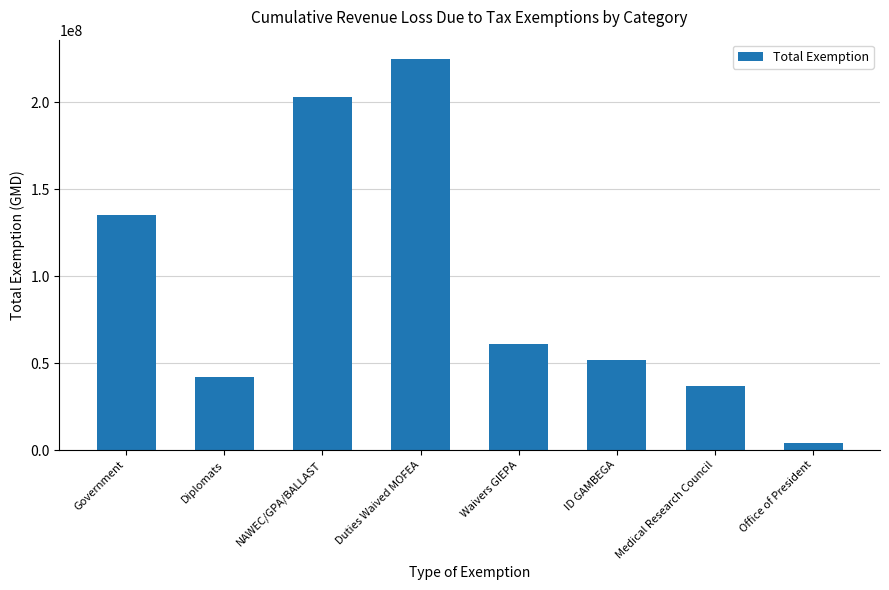

What is the greatest value displayed?

224798037